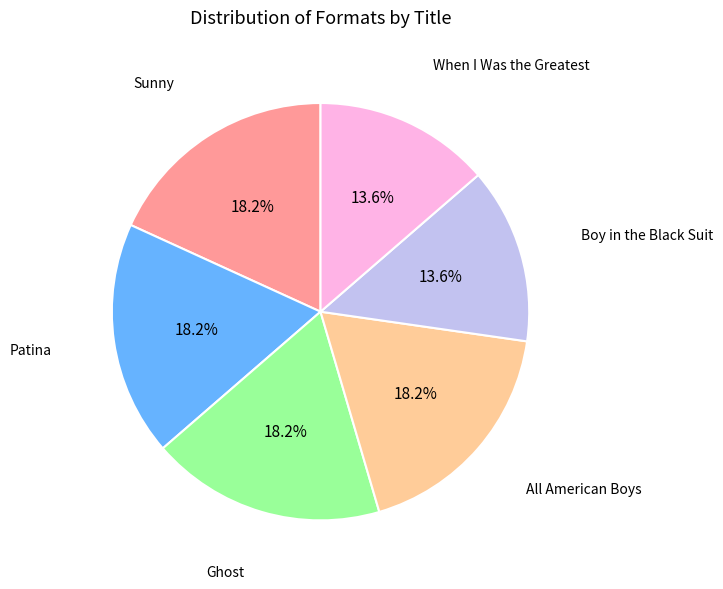

Is there a majority slice in this chart?

No